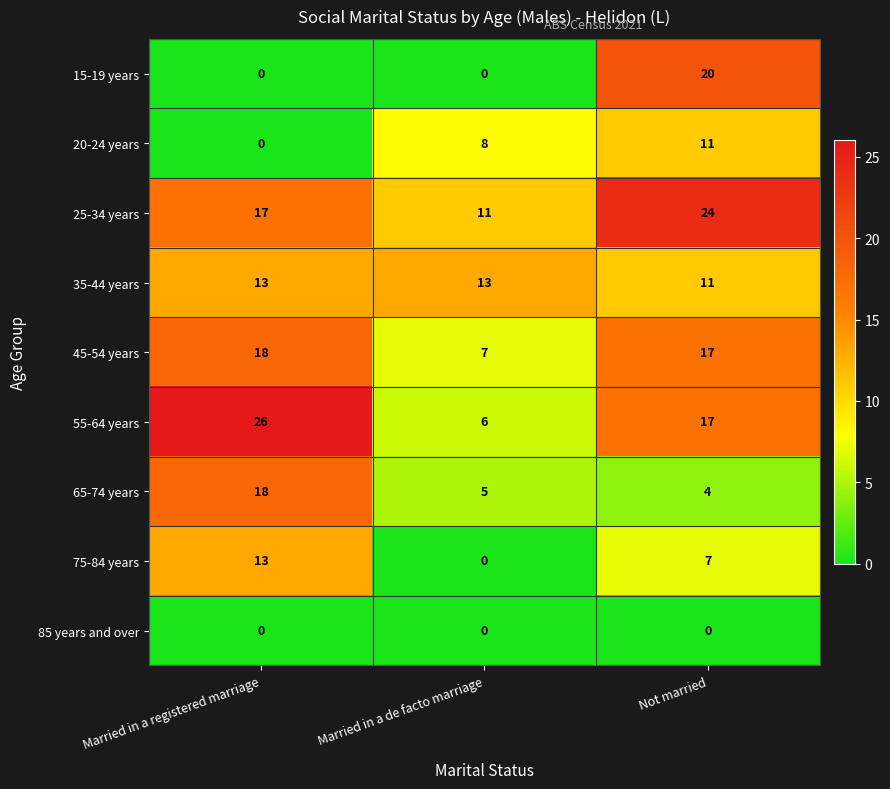

At which category is the sum across all series the highest?

Not married